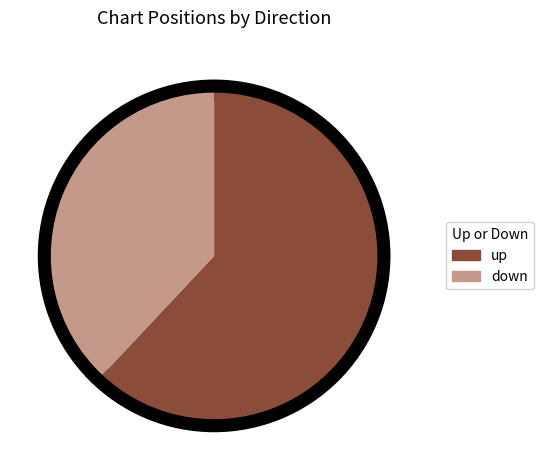

How many segments does this pie chart have?

2